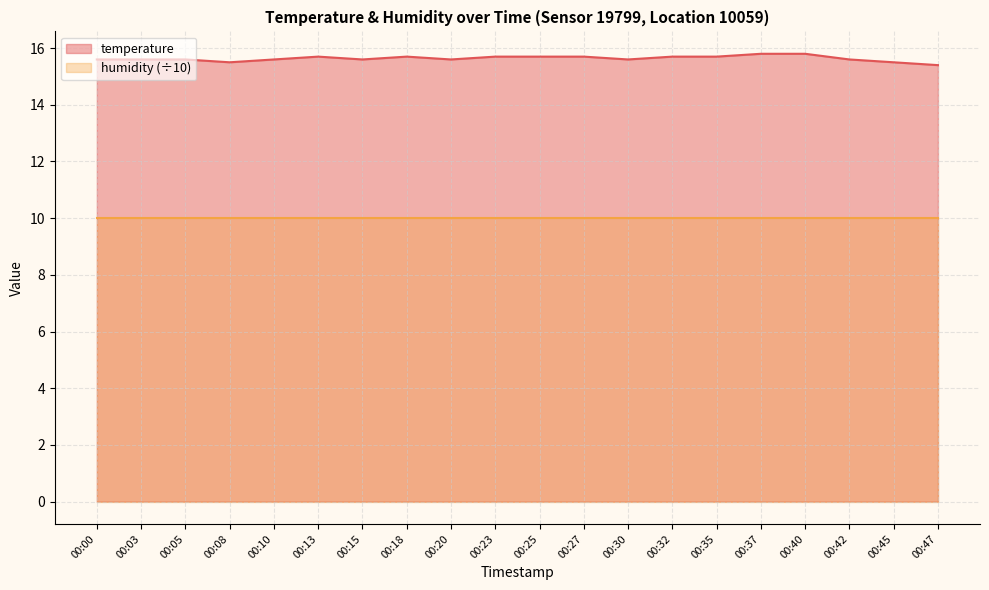

What is the change in value from 00:03 to 00:45?

-0.1